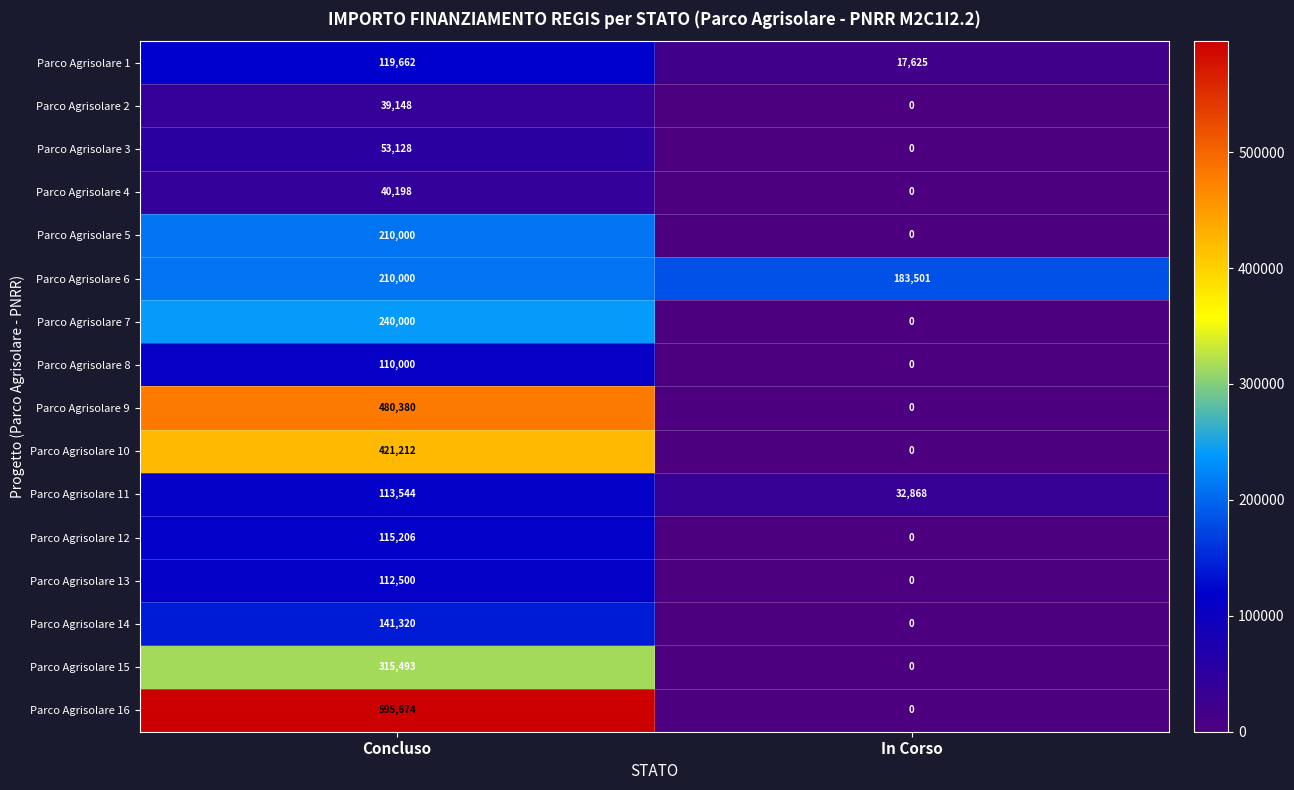

Is it true that Parco Agrisolare 12 equals 164830 at Concluso?

False